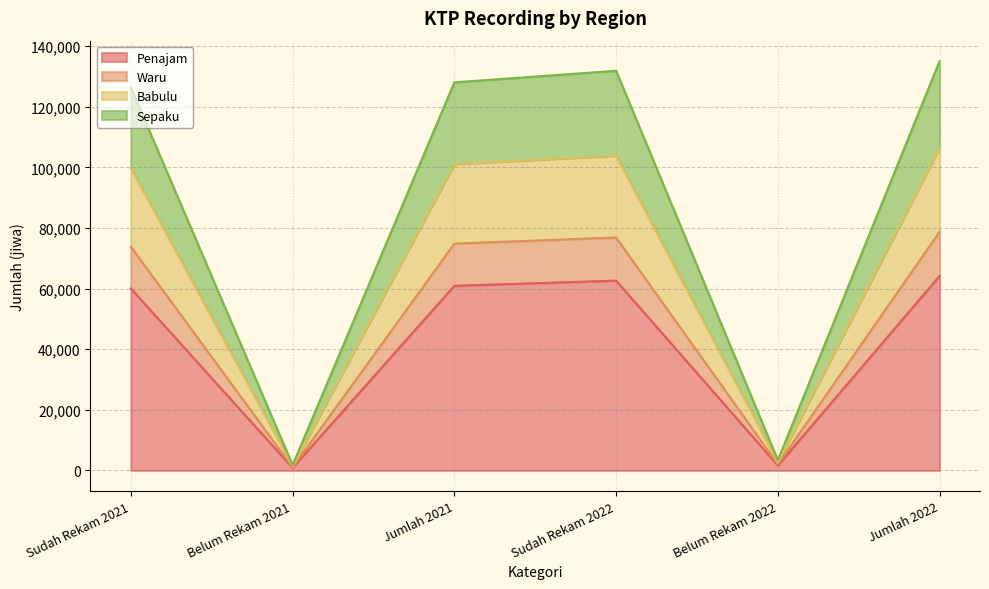

What is the highest value of the Penajam series?

64201